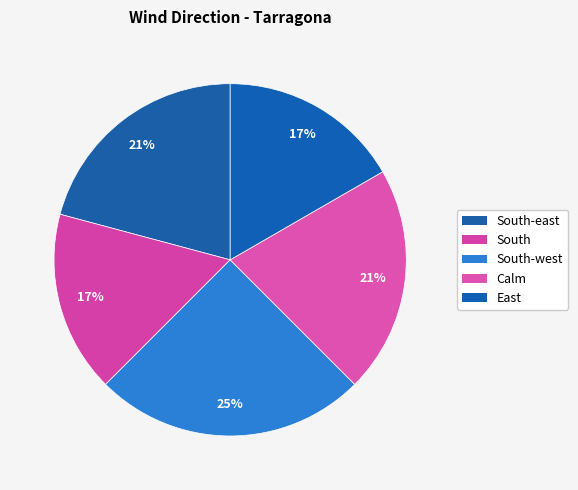

Is there a majority slice in this chart?

No